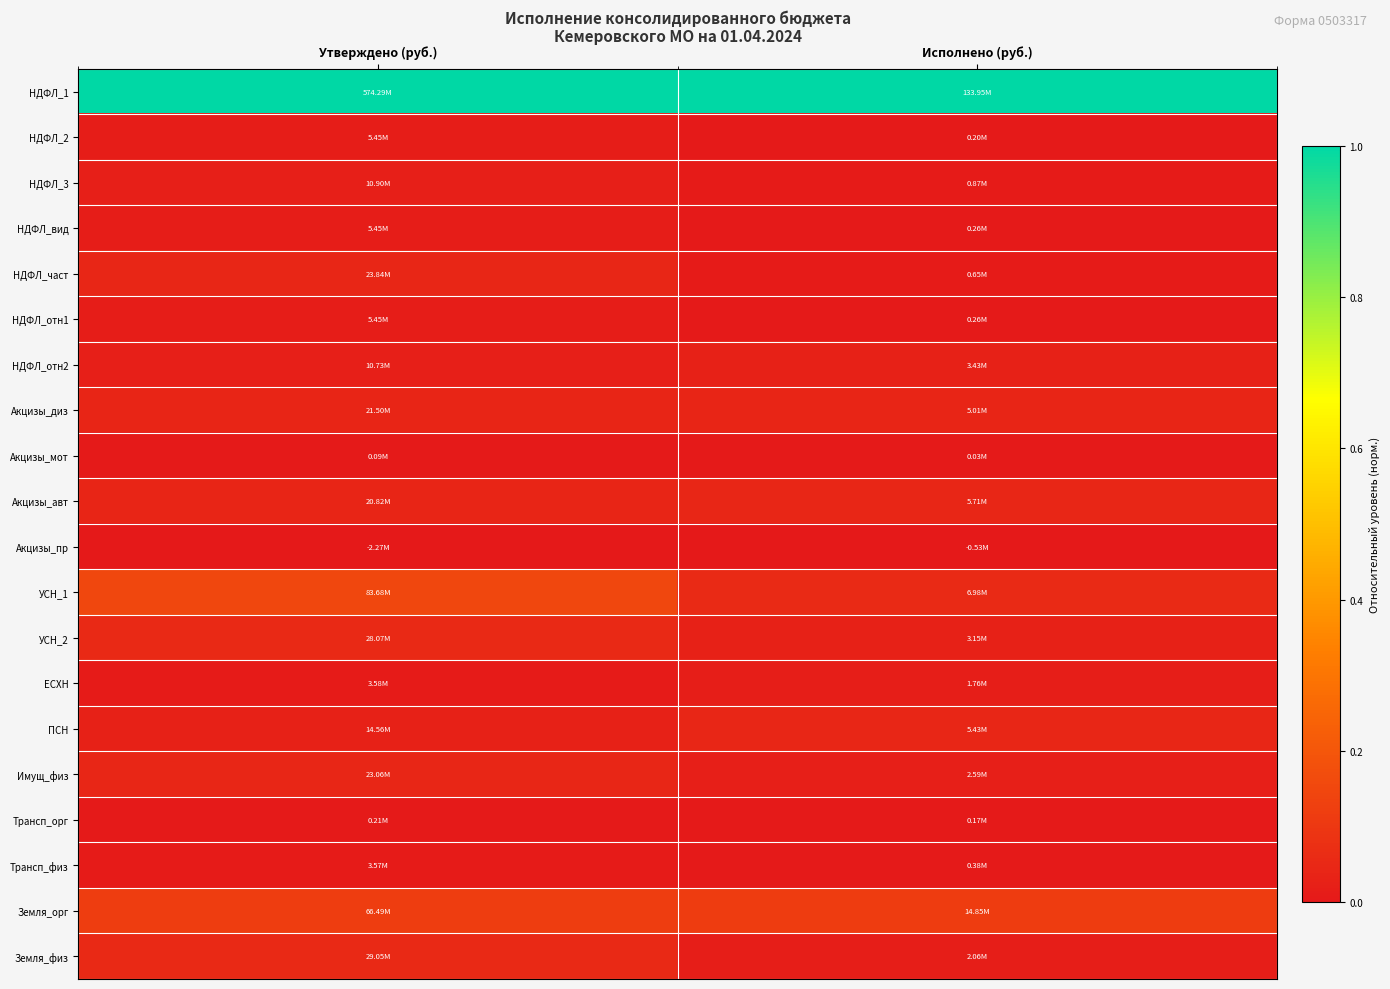

How many data points does each series have?

2